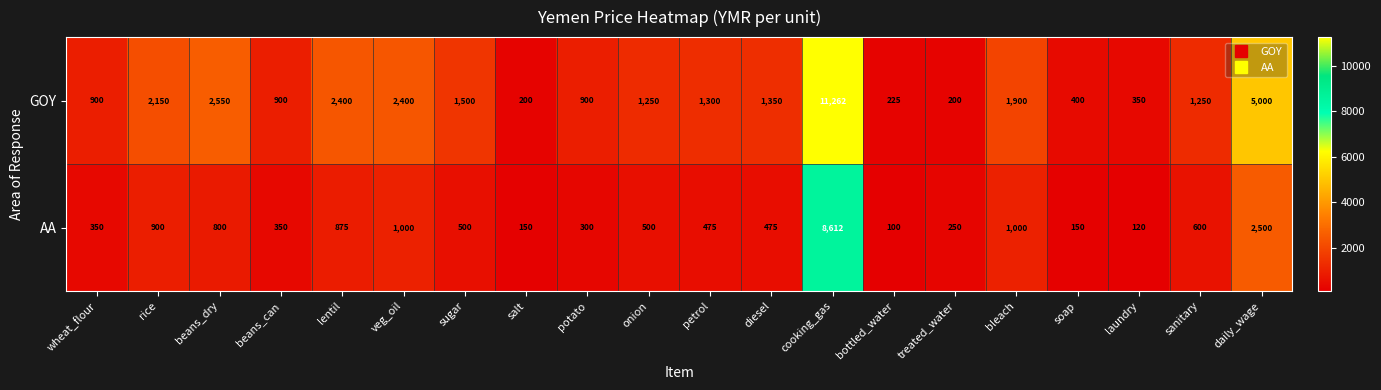

What is the minimum value shown in the chart?

100